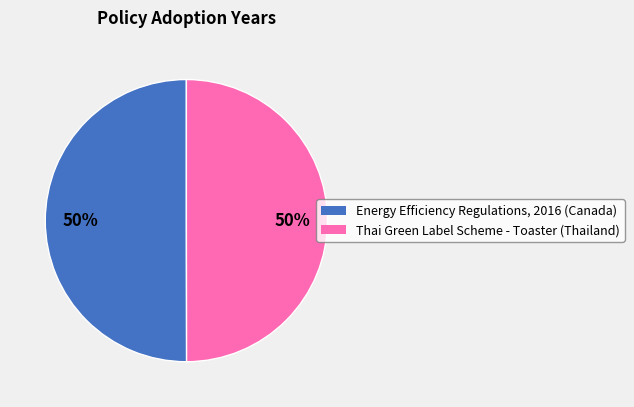

To the nearest percent, what is the average slice percentage?

50%